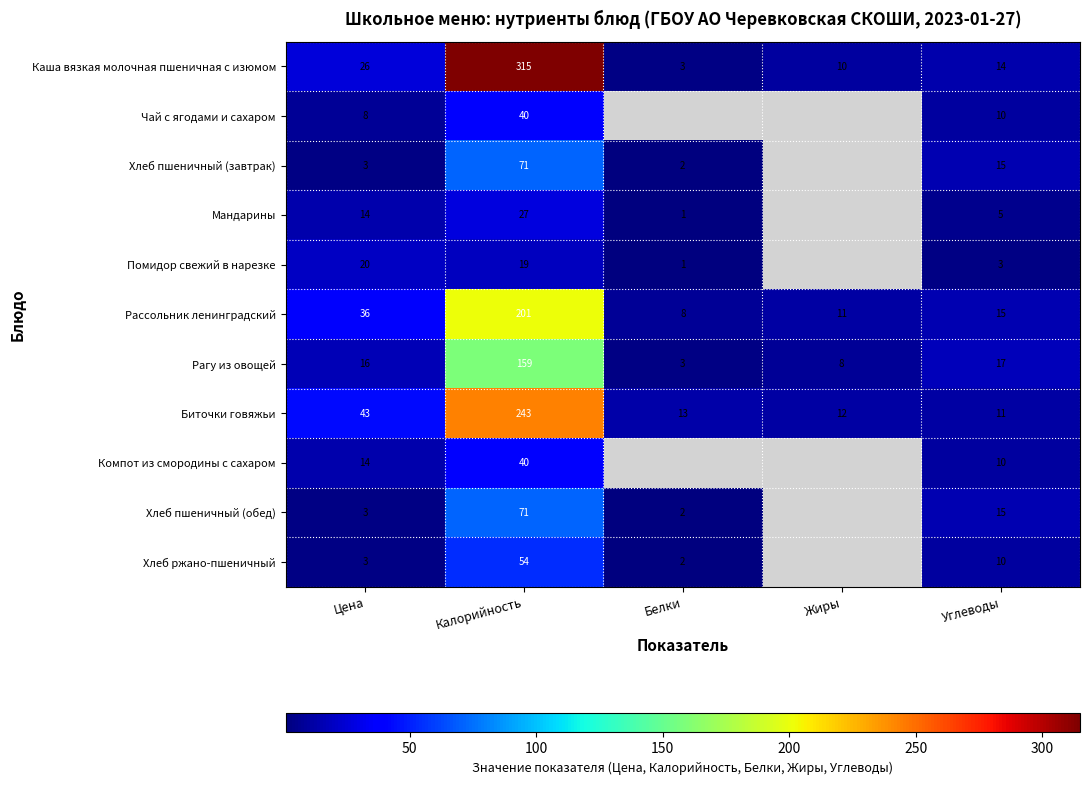

Rank the categories by Рассольник ленинградский value from highest to lowest.

Калорийность, Цена, Углеводы, Жиры, Белки